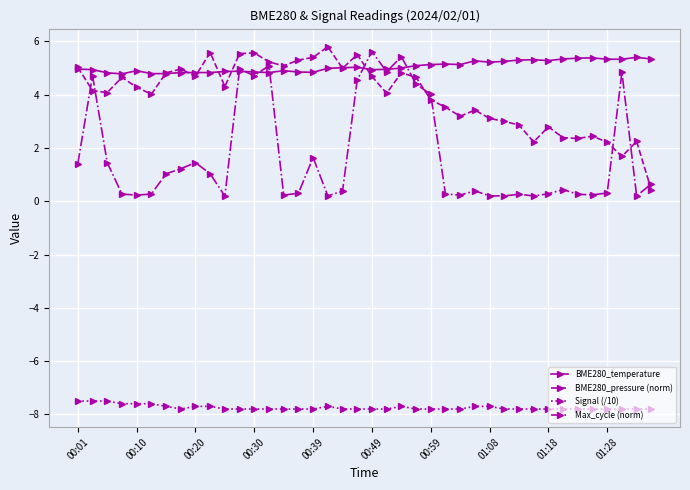

True or false: Max_cycle (norm) has more than 0 interior local peaks.

True